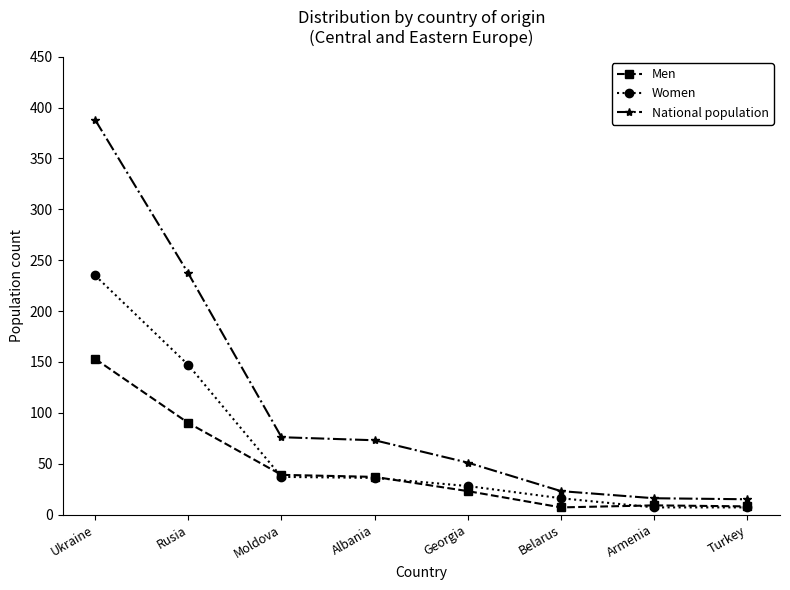

True or false: Men and National population intersect in this chart.

False